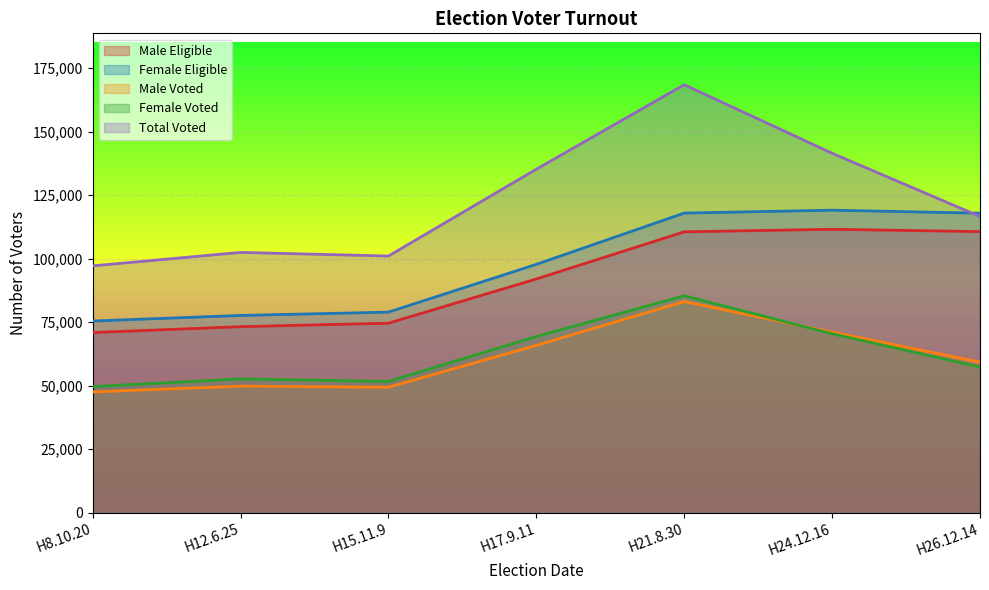

How many lines are shown in the chart?

5